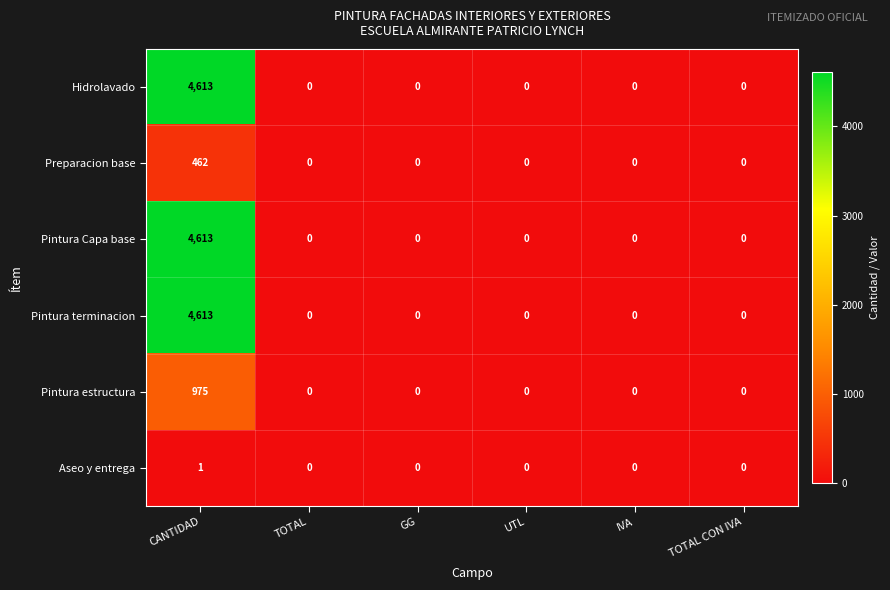

What is the sum of the Pintura Capa base values at GG and CANTIDAD?

4613